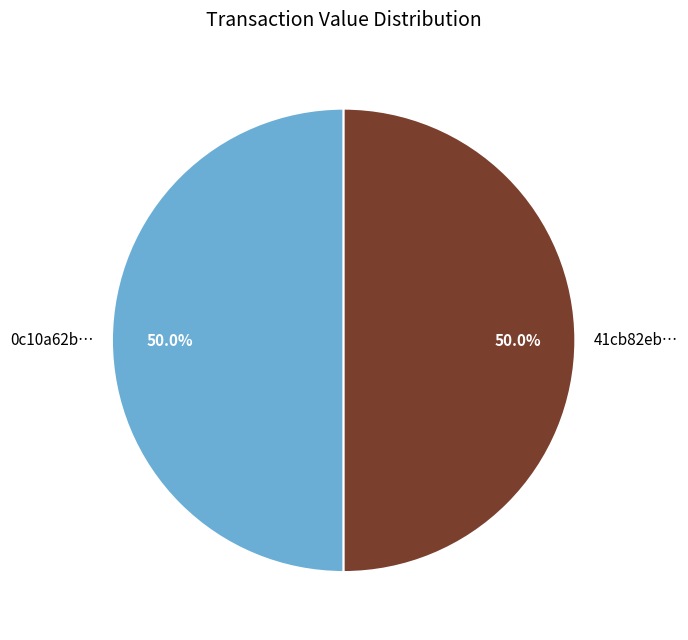

What is the ratio of the value at 41cb82eb… to the value at 0c10a62b…?

1.0